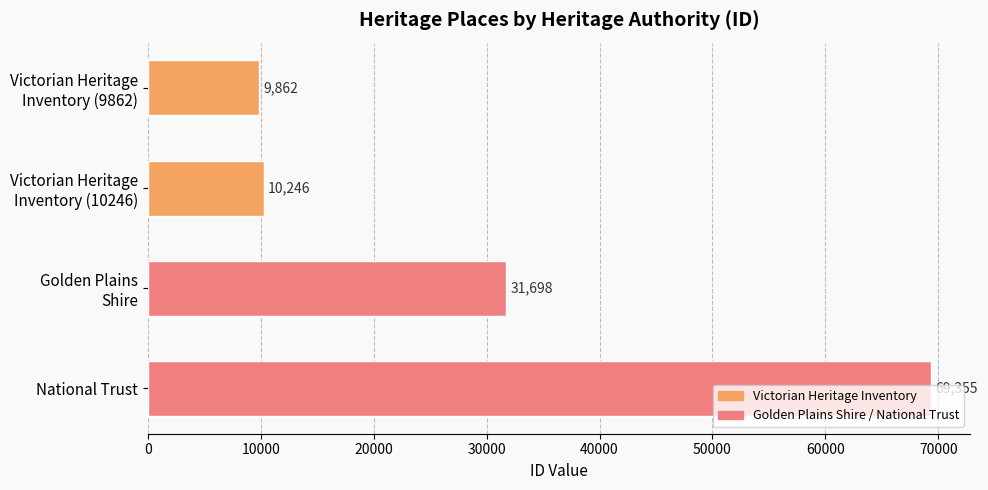

What is the difference between the maximum and minimum values?

59493